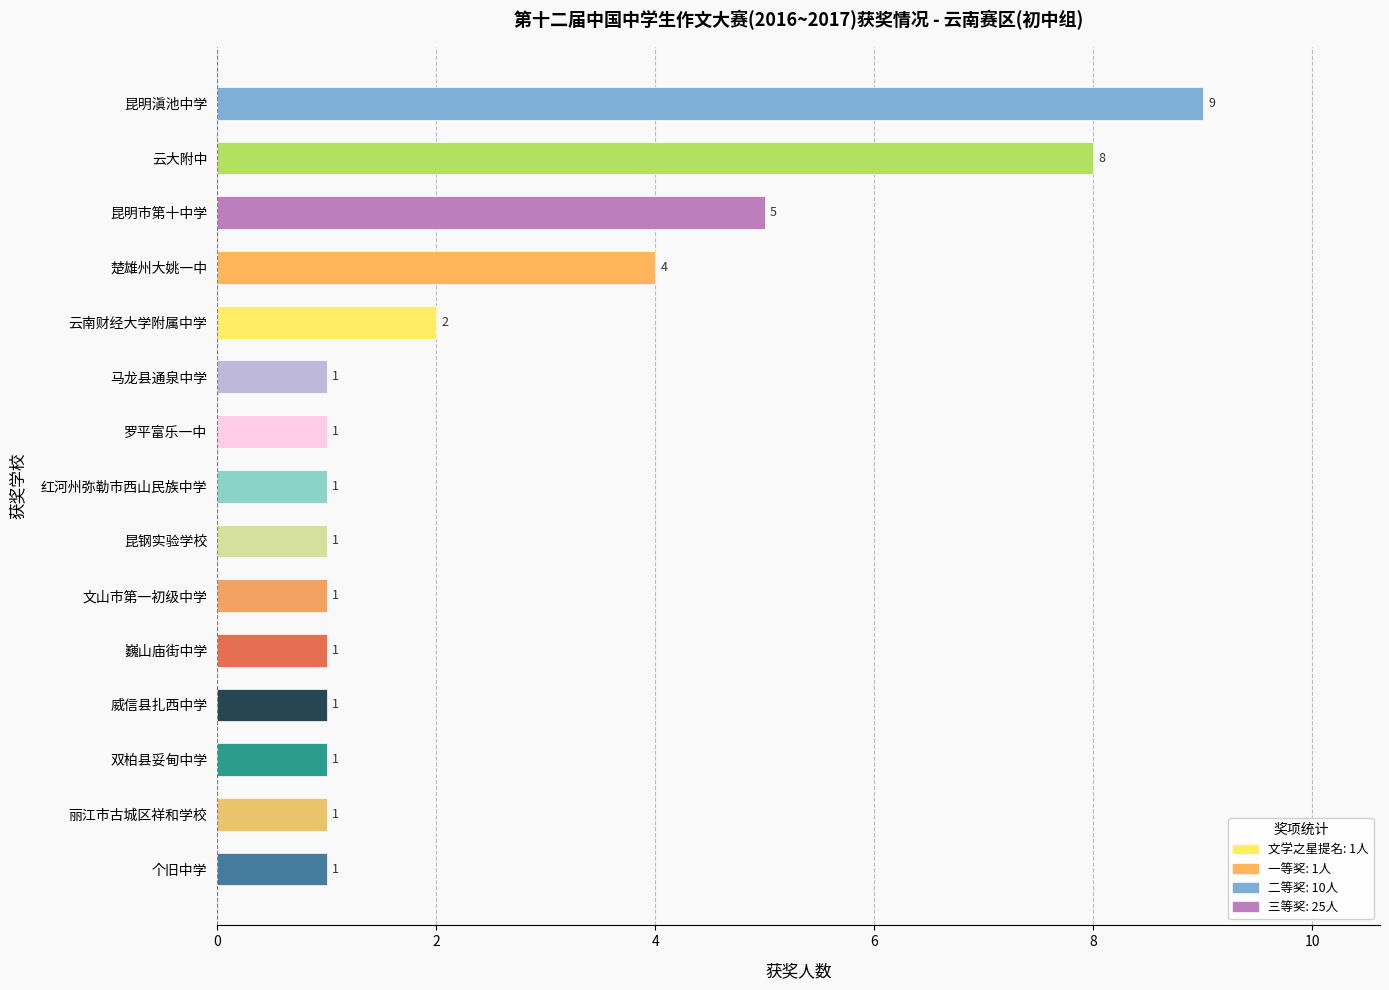

What is the ratio of the value at 文山市第一初级中学 to the value at 昆钢实验学校?

1.0